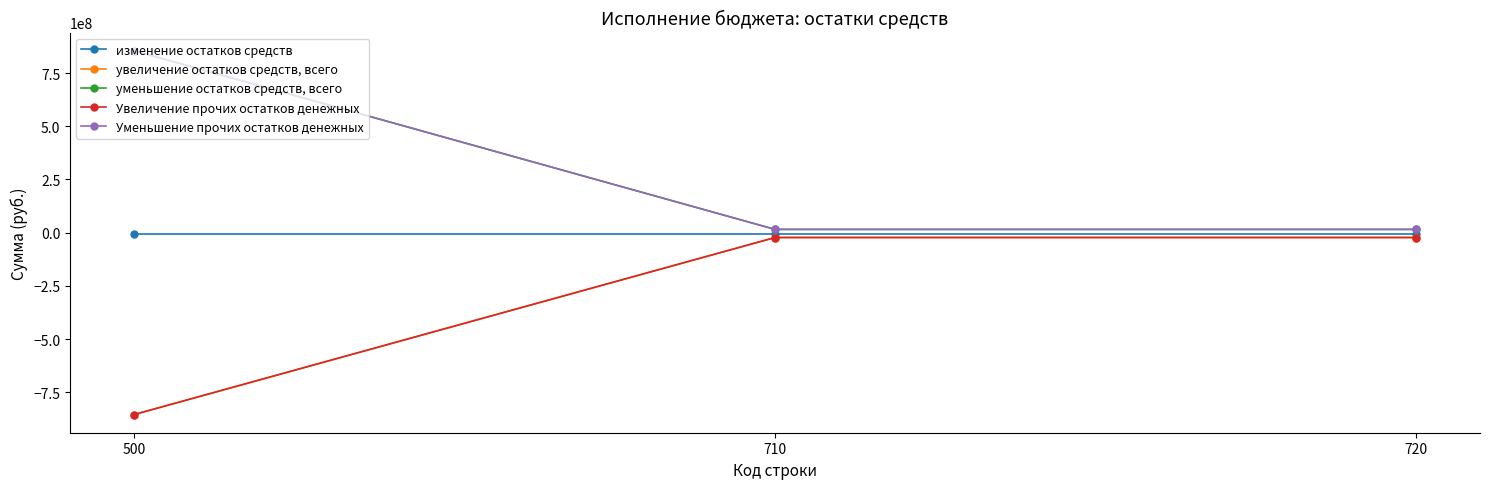

Is this an area chart (filled region under the line)?

No